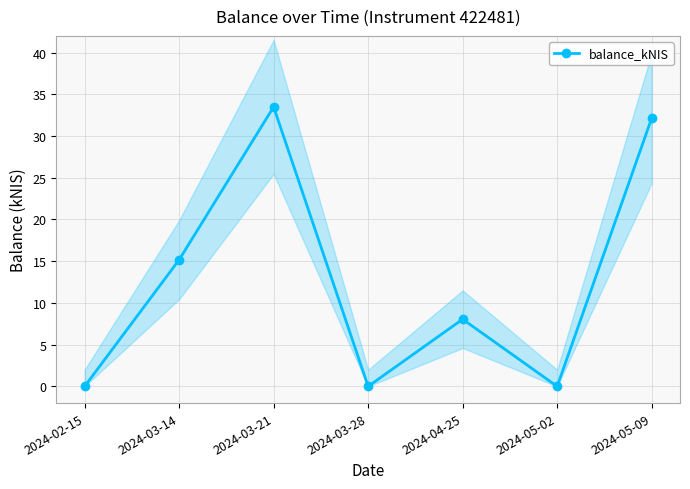

What is the average value?

12.7